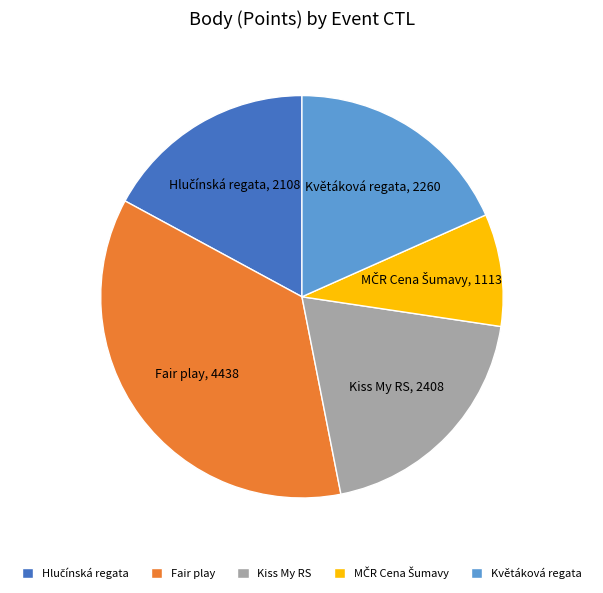

The Kiss My RS slice represents 13% of the pie. True or false?

False